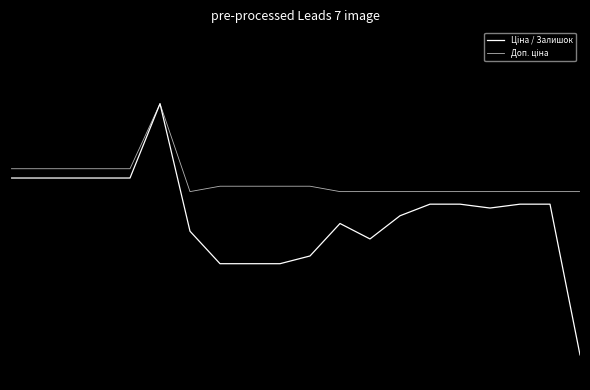

Is this an area chart (filled region under the line)?

No